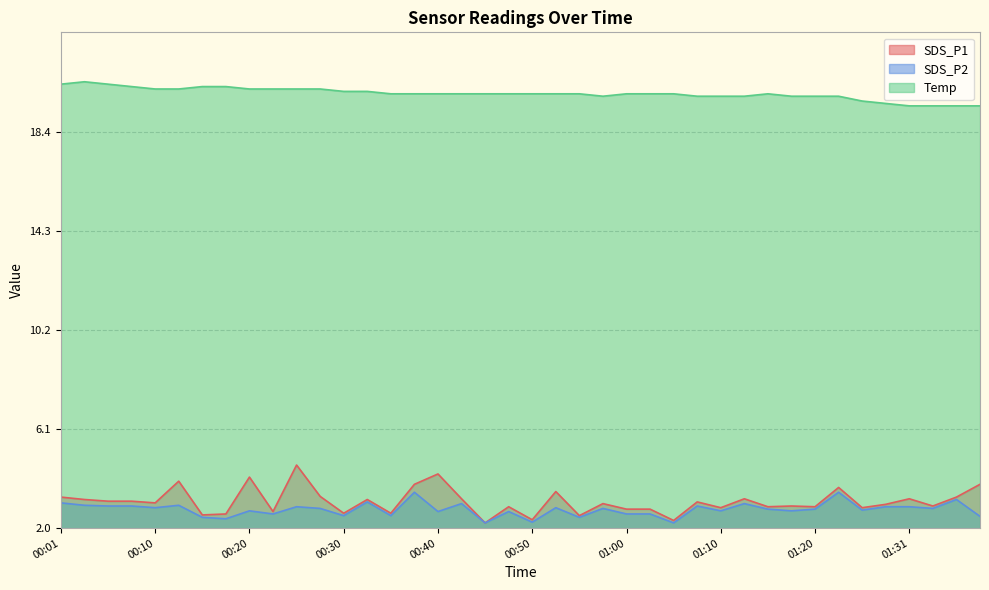

At how many categories does at least one series exceed 6?

40